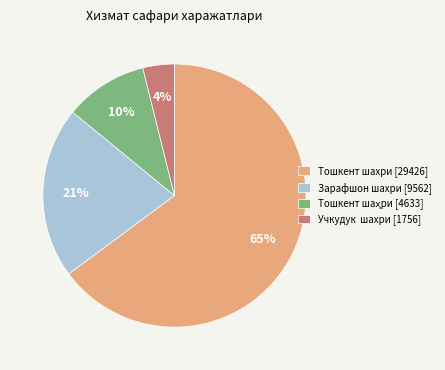

How many segments does this pie chart have?

4